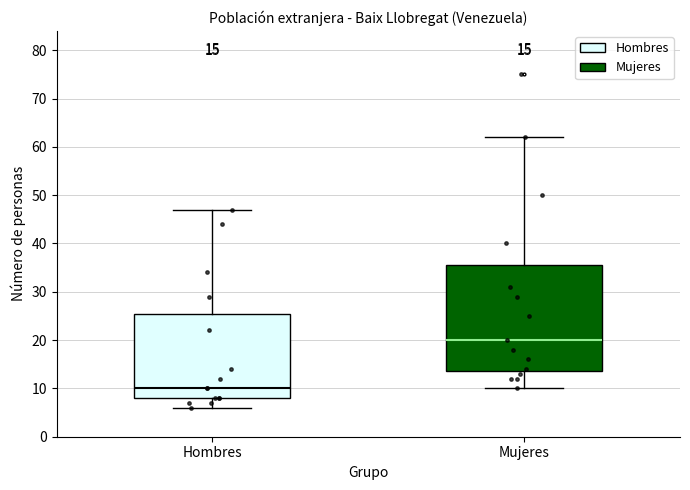

Which box has the highest median line?

Mujeres